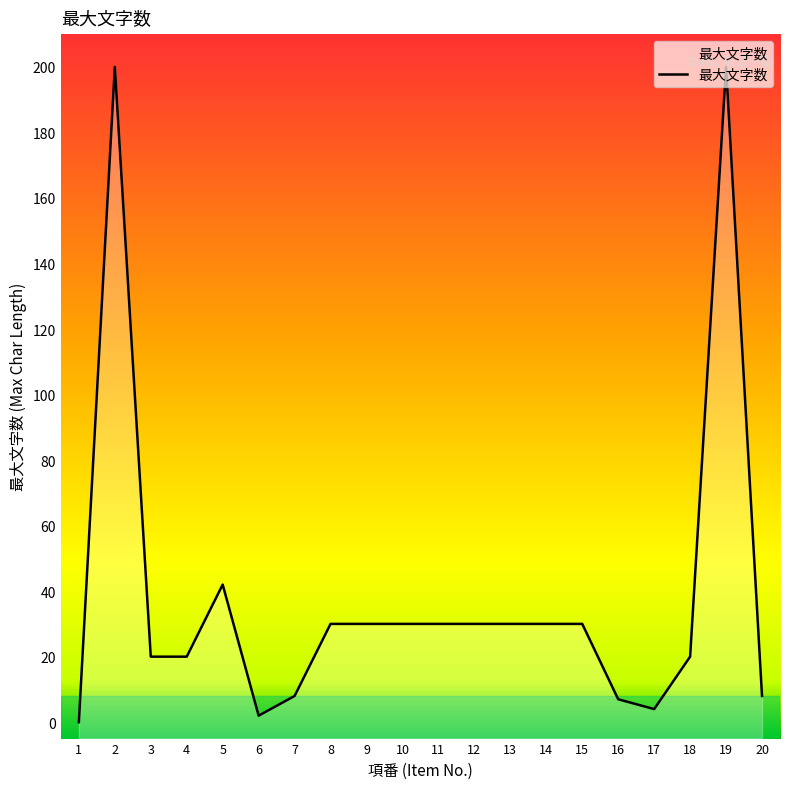

Approximately how many times larger is the value at 17 compared to 9?

0.1